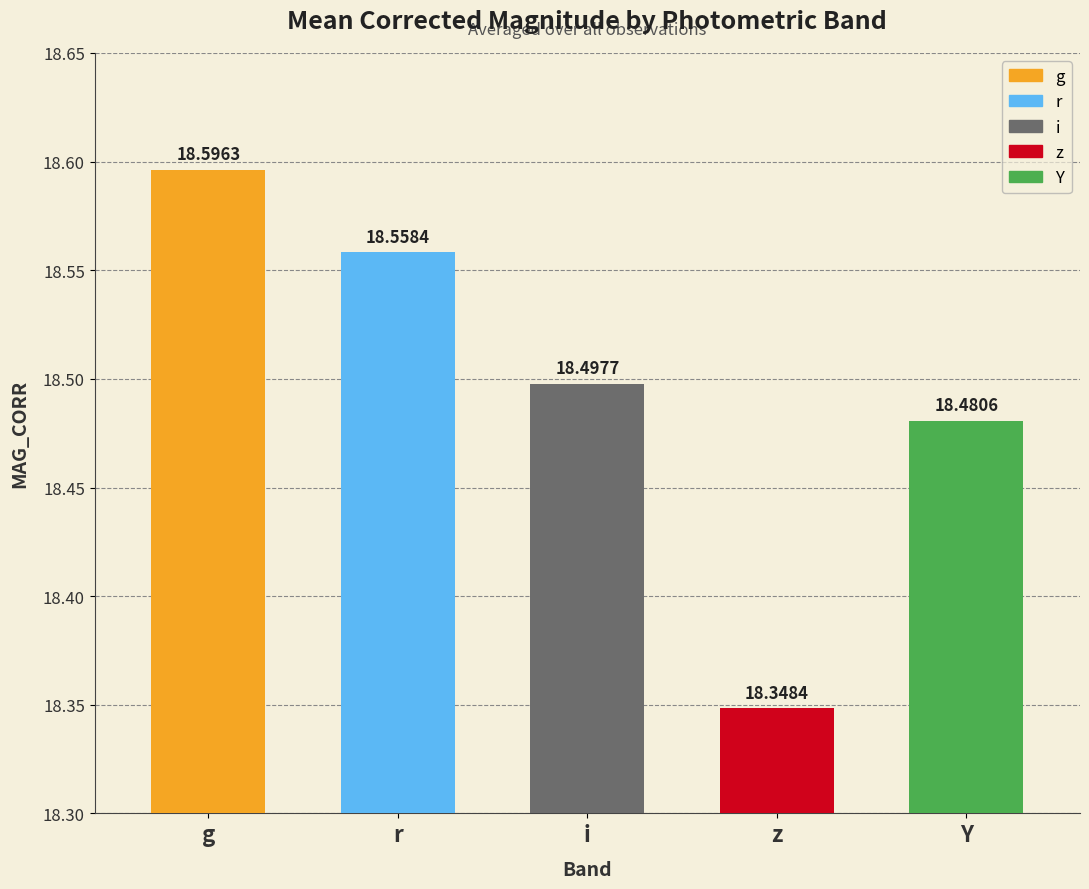

What is the average value?

18.5